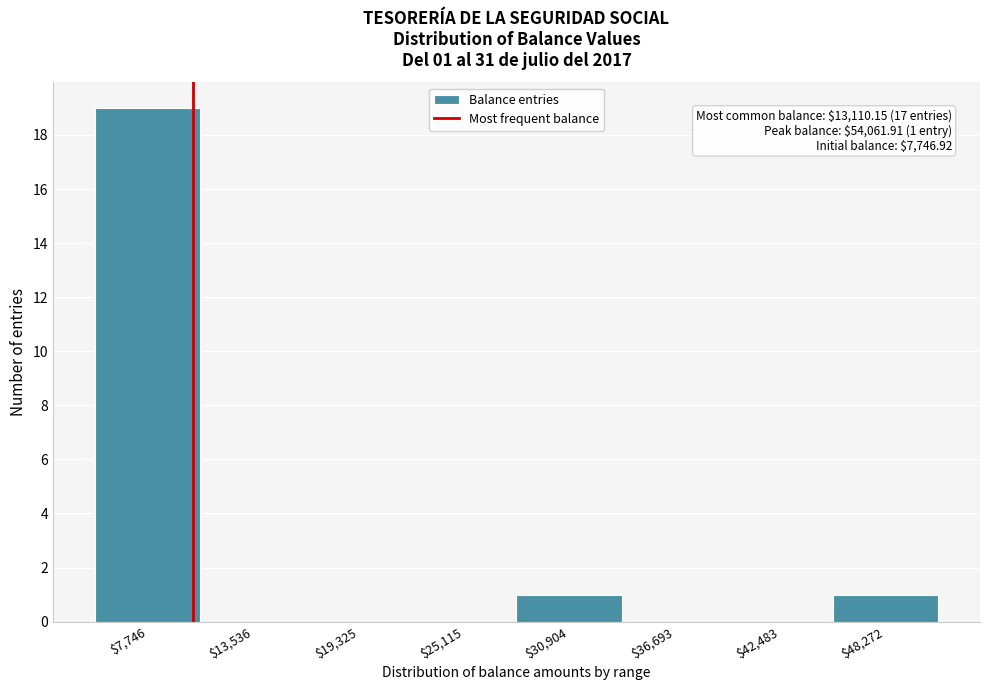

True or false: the data shows 13 at $7,746.

False